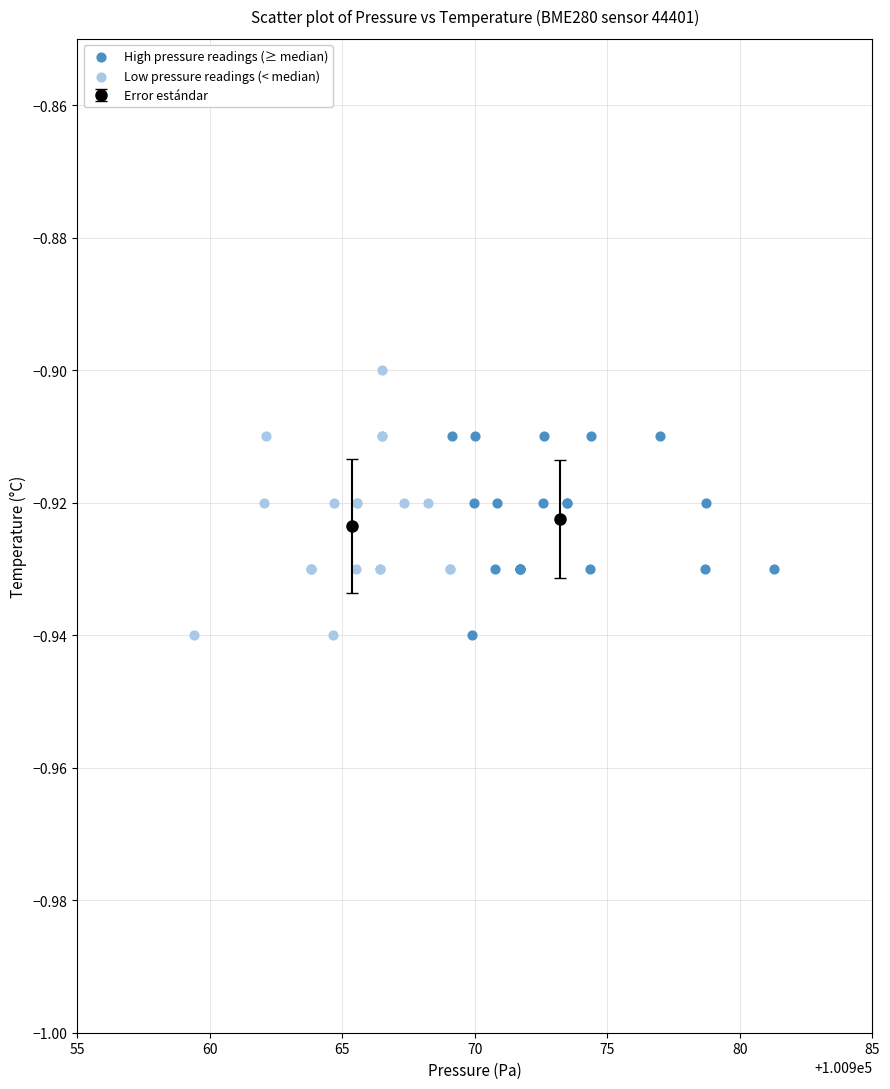

Which series reaches the maximum Y coordinate?

Low pressure readings (< median)